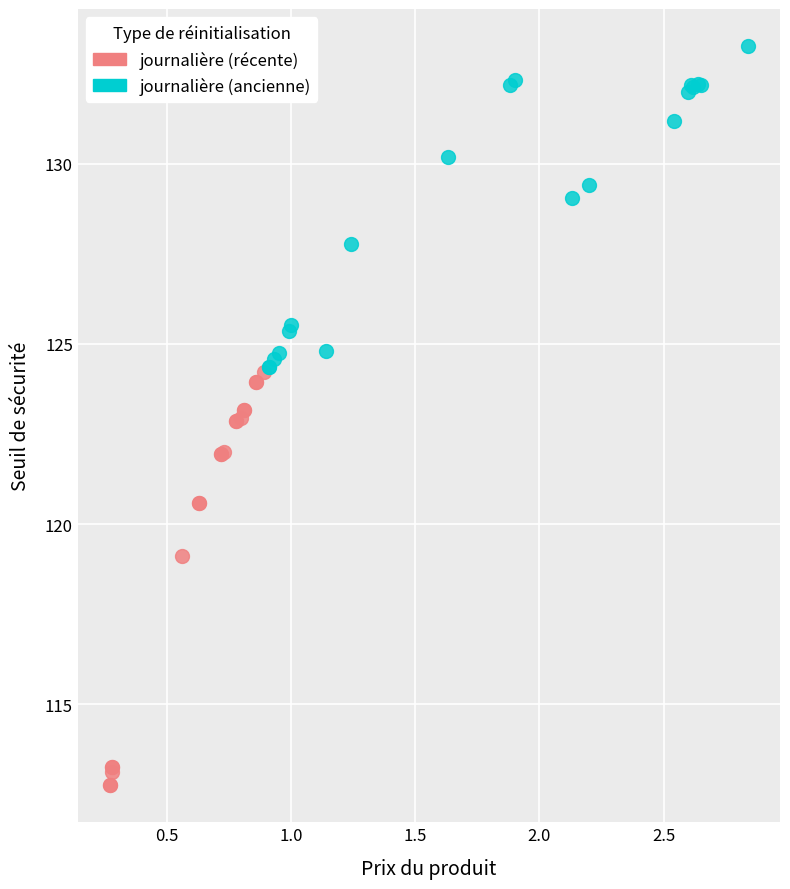

Which series reaches the minimum Y coordinate?

journalière (récente)